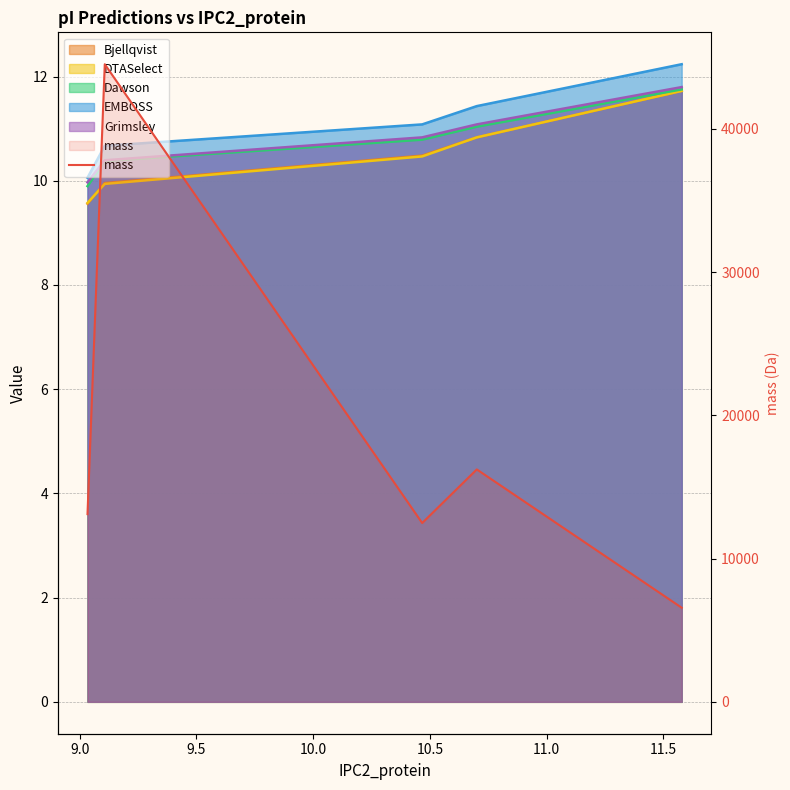

True or false: the data shows 8550.7 at 10.0.

False